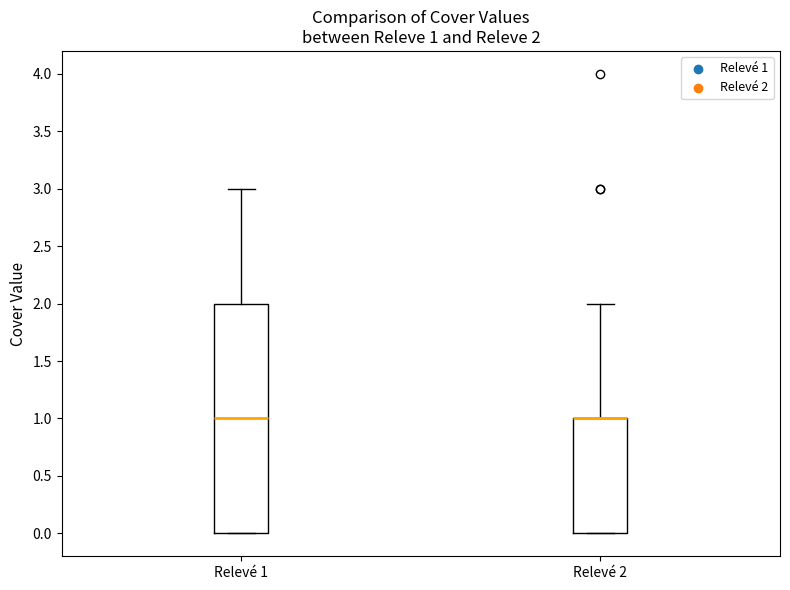

Which box is the tallest, from its lower edge to its upper edge?

Relevé 1